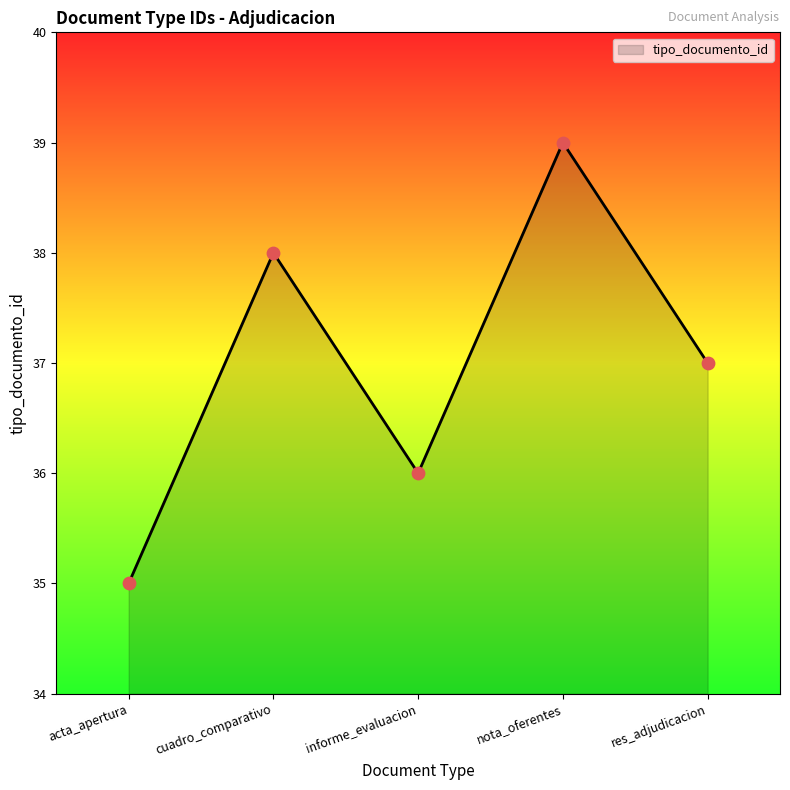

Approximately how many times larger is the value at cuadro_comparativo compared to acta_apertura?

1.1